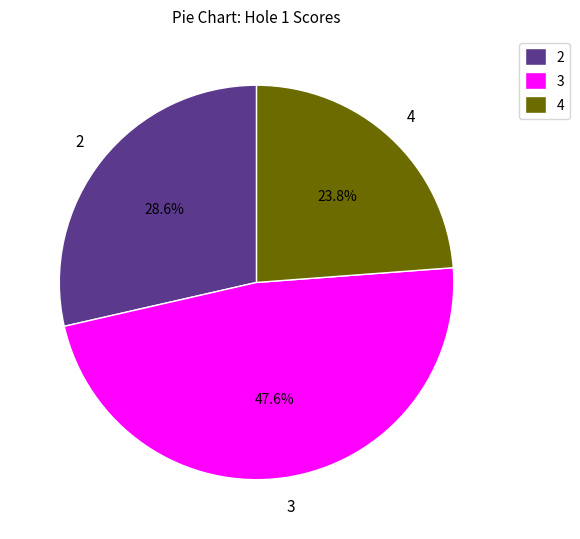

Which category has the smallest portion of the pie?

4